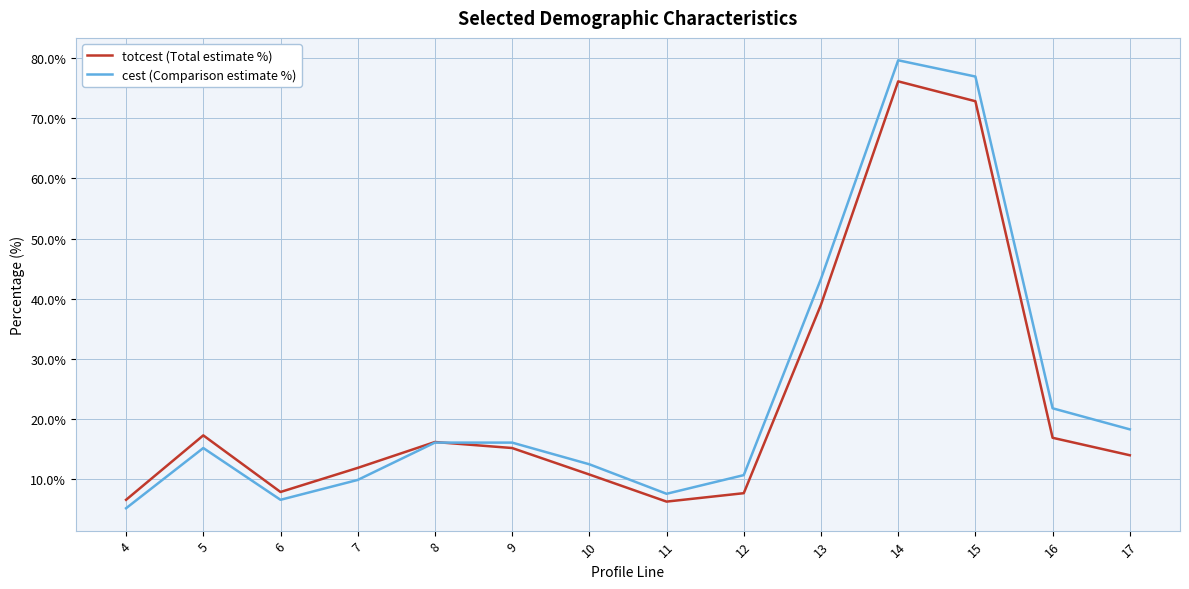

What is the sum of the totcest (Total estimate %) values at 10 and 8?

27.0